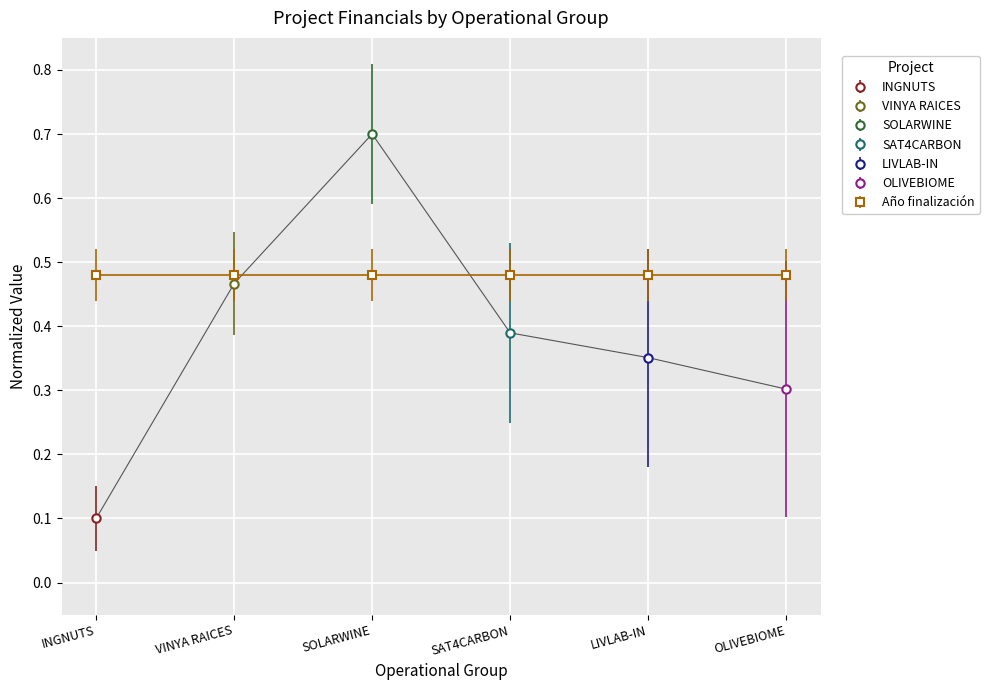

What is the greatest value displayed?

0.7